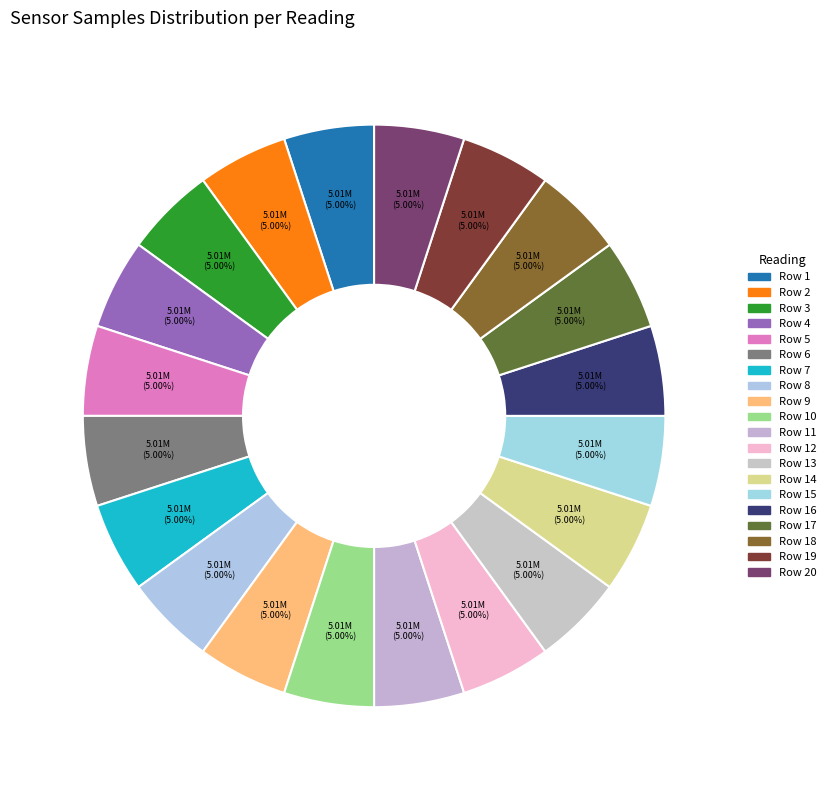

Is there a majority slice in this chart?

No